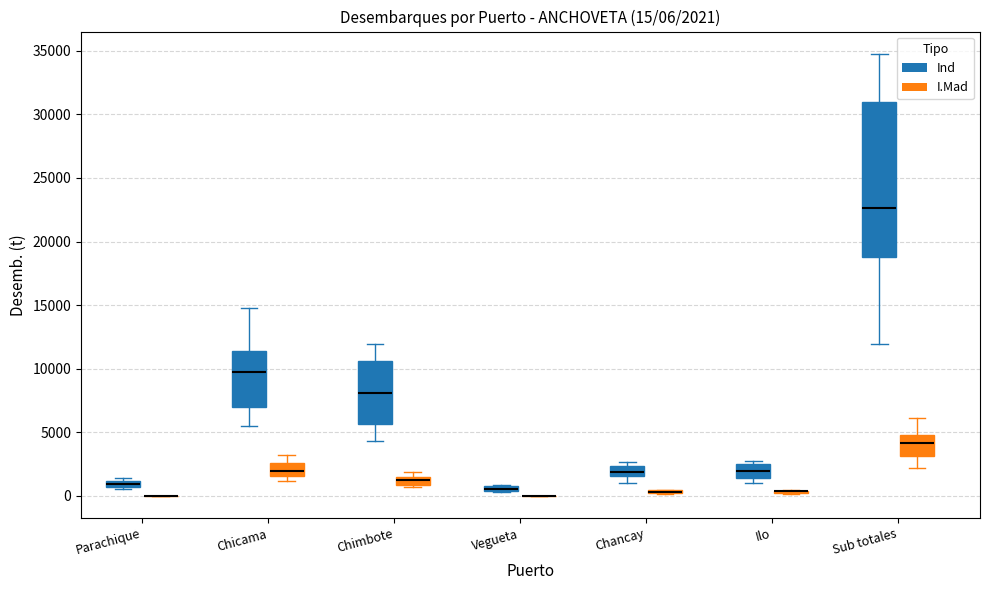

Which box is the tallest, from its lower edge to its upper edge?

Sub totales (Ind)